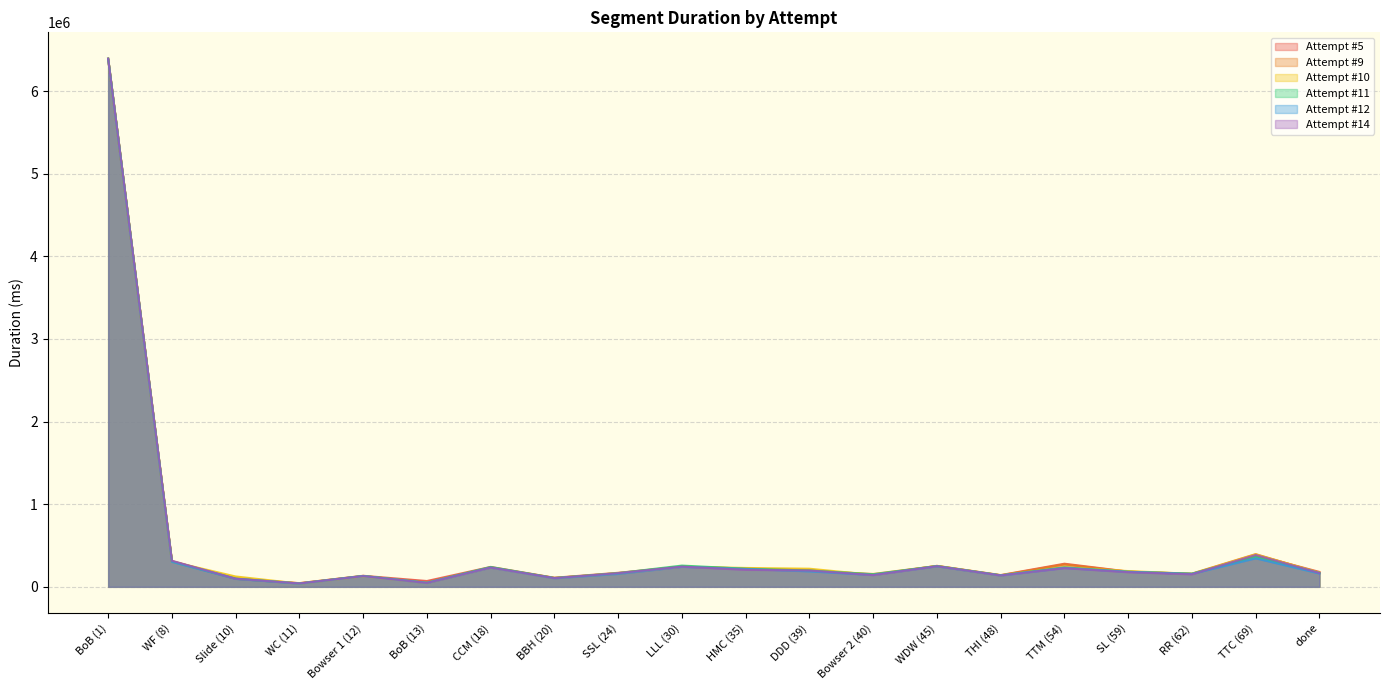

Where is the first local minimum for Attempt #11?

WC (11)